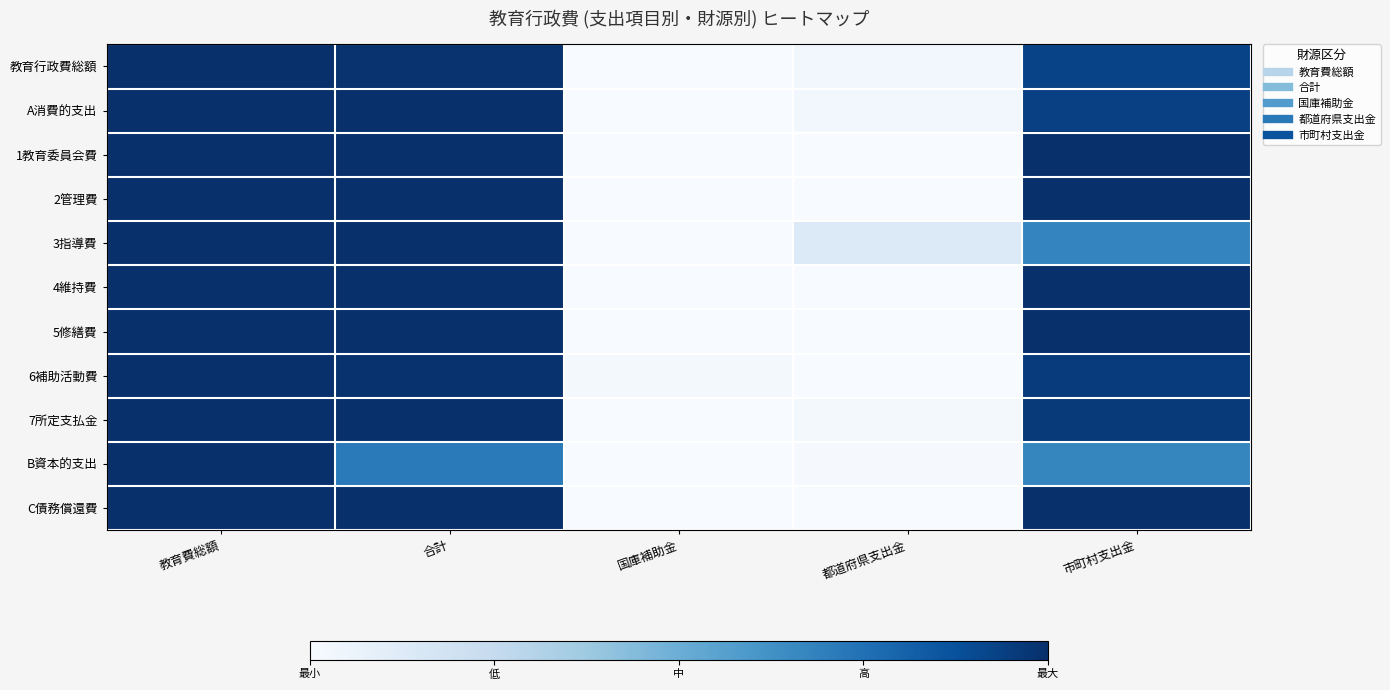

Which has a higher value, 合計 or 教育費総額?

教育費総額